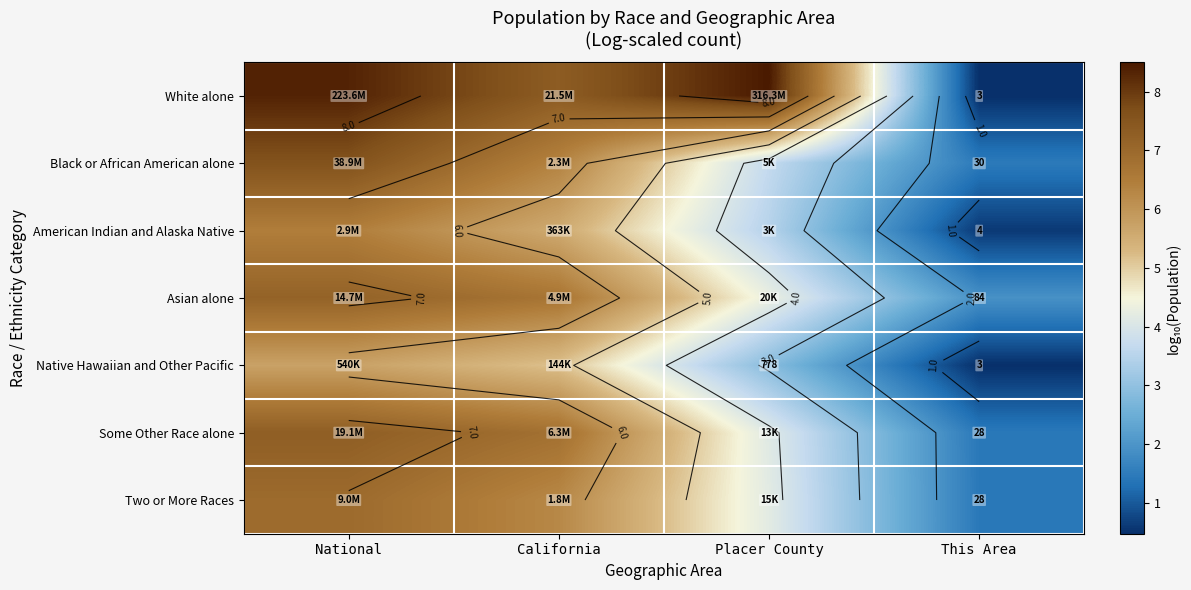

How many values in the American Indian and Alaska Native series exceed 5?

2